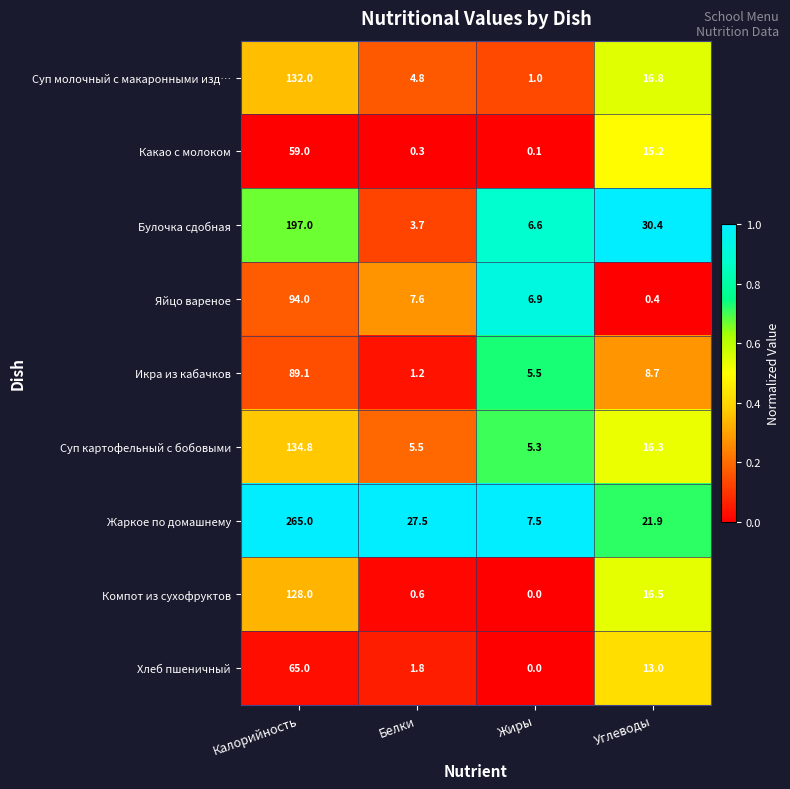

At which category does the chart reach its minimum across all series?

Жиры